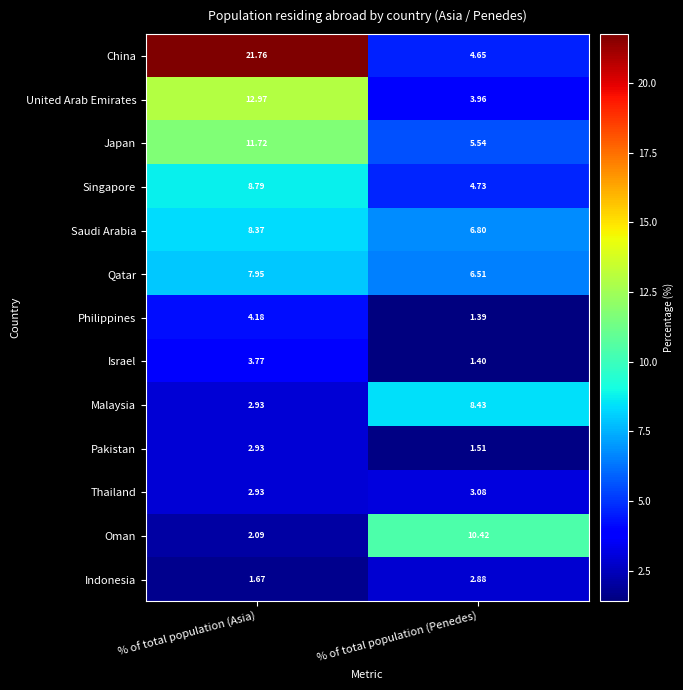

Where does the Japan series first go above 11?

% of total population (Asia)